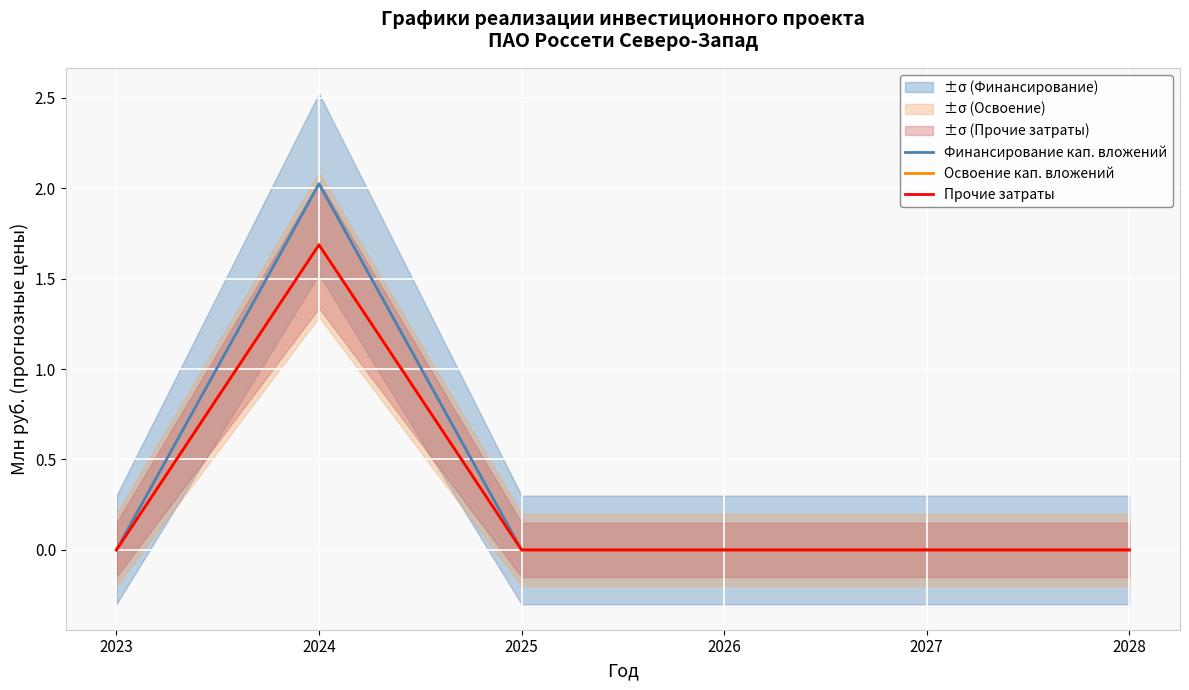

At how many categories does at least one series exceed 1?

1